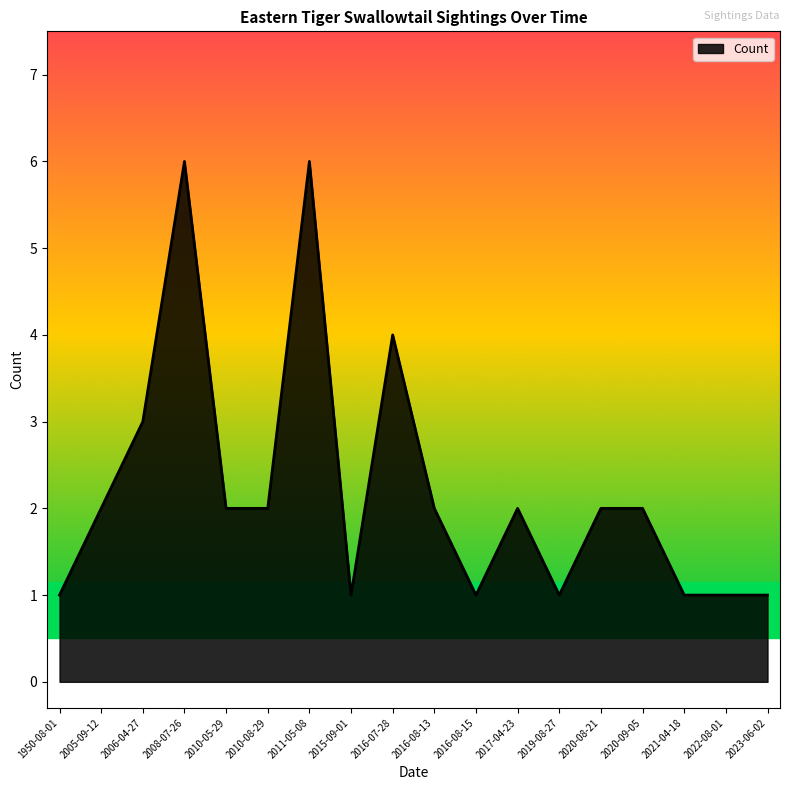

True or false: there are more than 1 points higher than both neighbors.

True